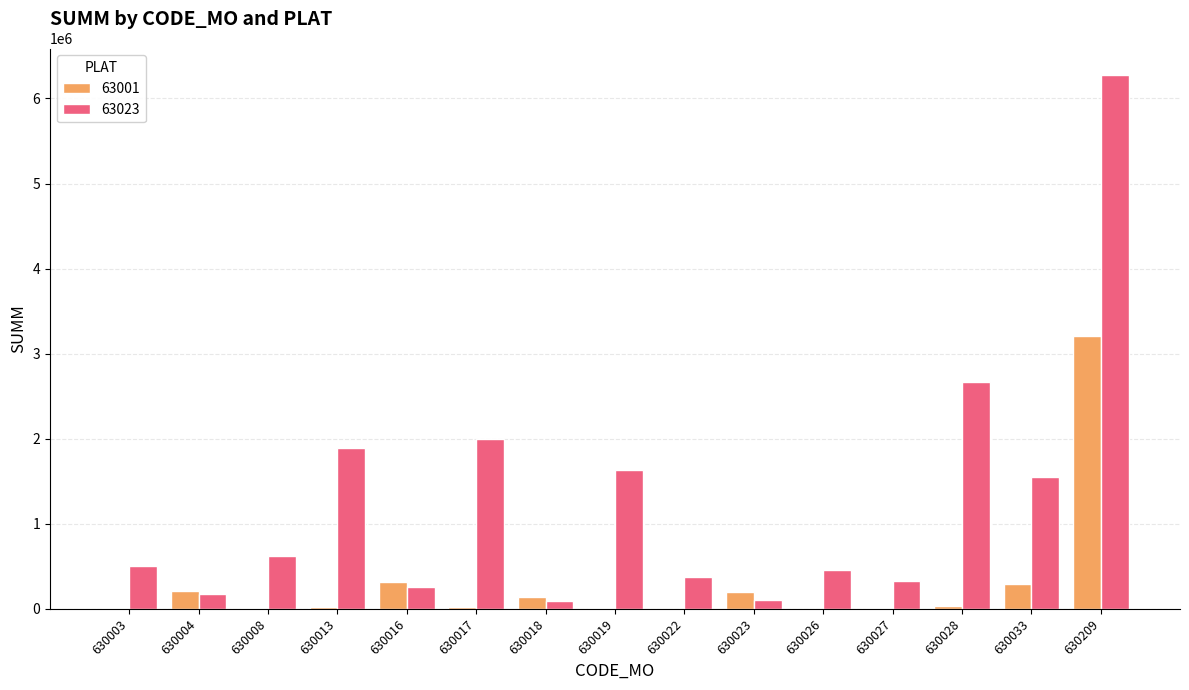

What is the average value of the 63023 series?

1262414.5